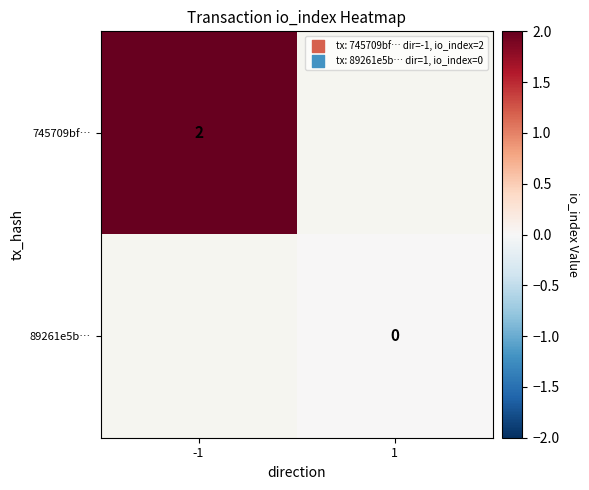

Is it true that 745709bf… equals 1 at -1?

False